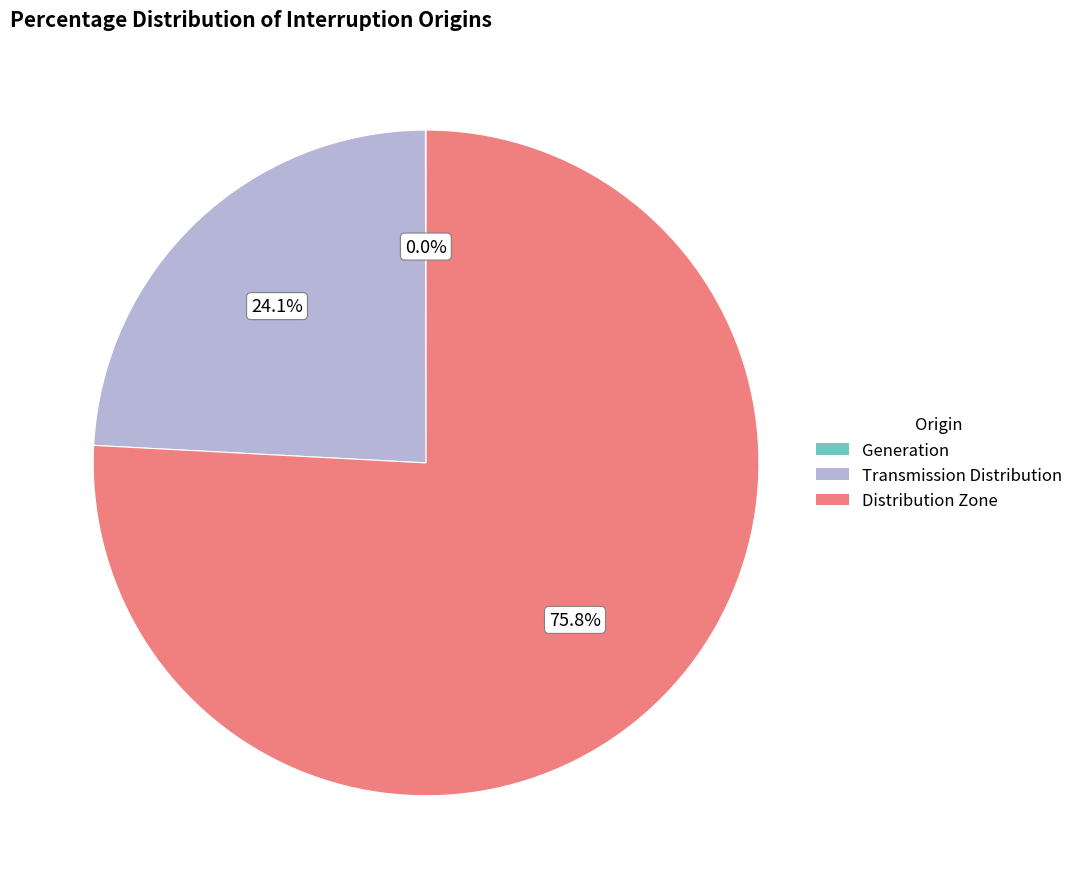

Does any single category account for the majority?

Yes